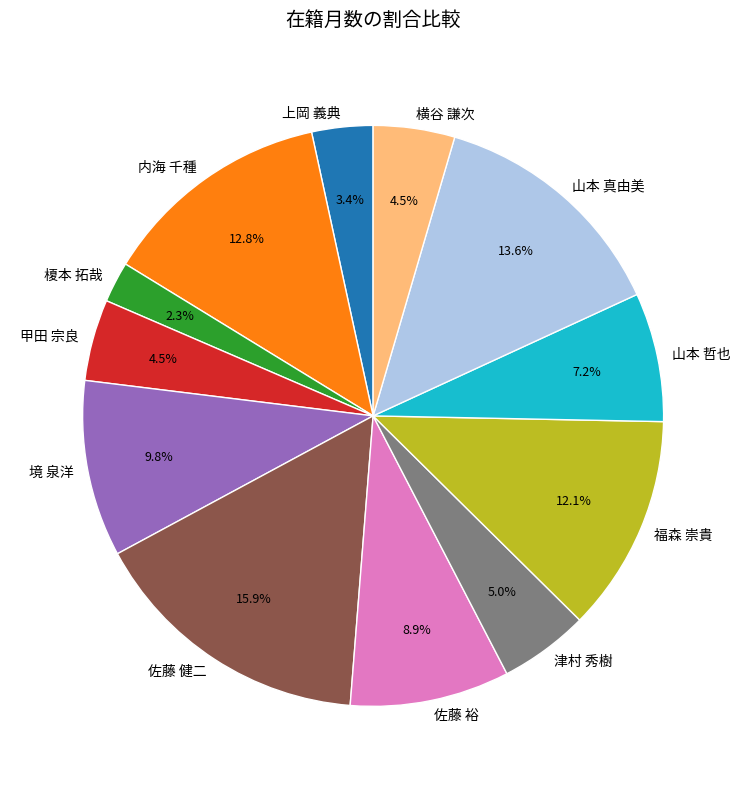

The 福森 崇貴 slice represents 22% of the pie. True or false?

False